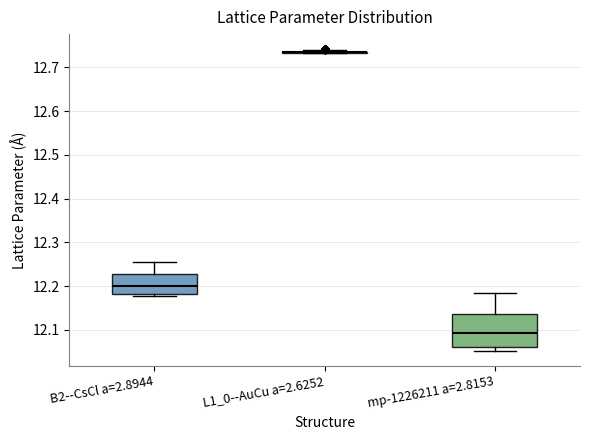

Which box is the tallest, from its lower edge to its upper edge?

mp-1226211 a=2.8153